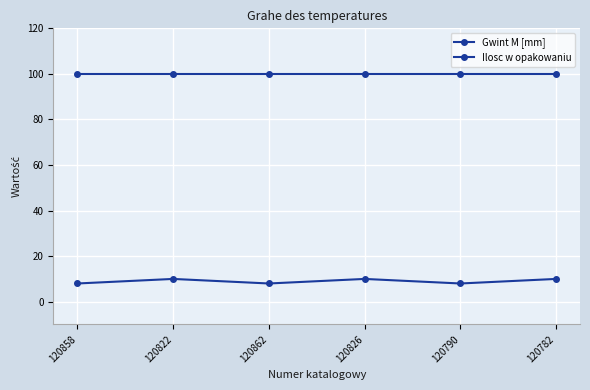

Where is Gwint M [mm] nearest to the value 9?

120858